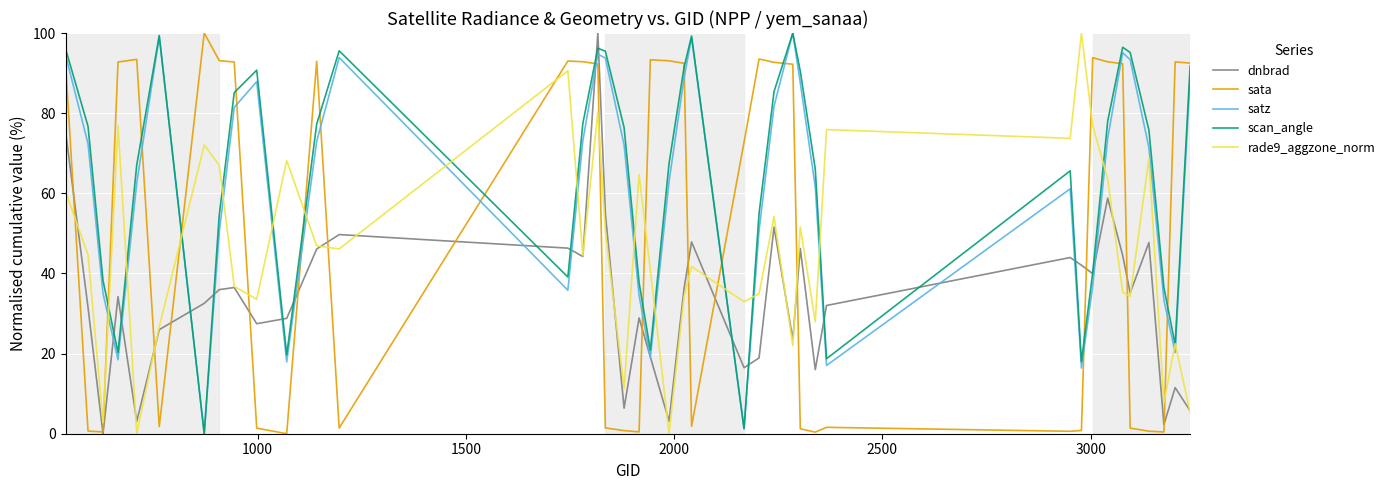

What is the greatest value displayed?

100.0